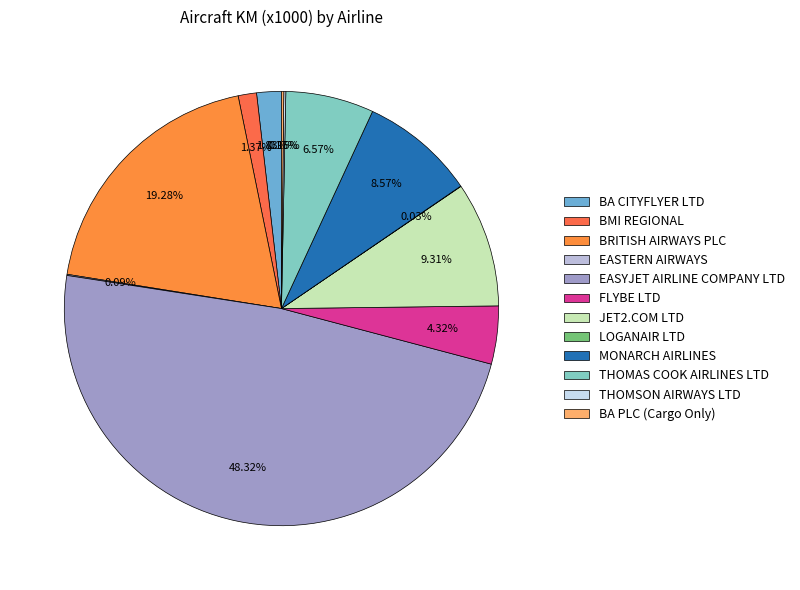

Is it true that FLYBE LTD is 4% of the pie?

True